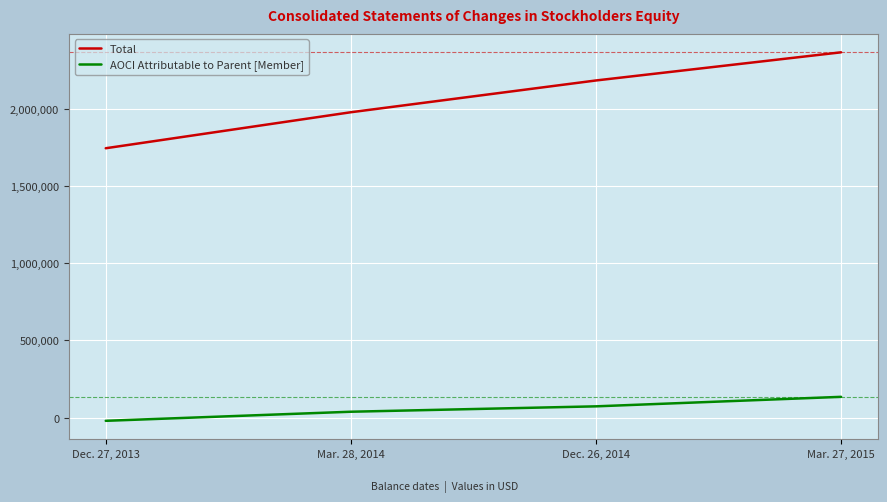

What is the maximum value for Total?

2363900